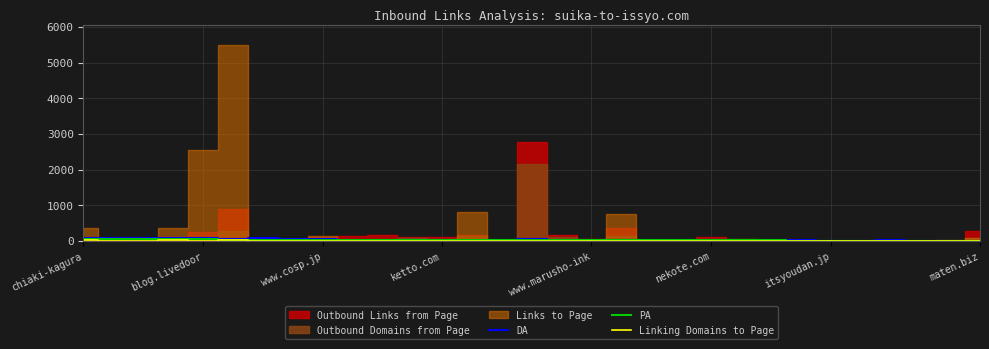

What position from the left is 29?

30